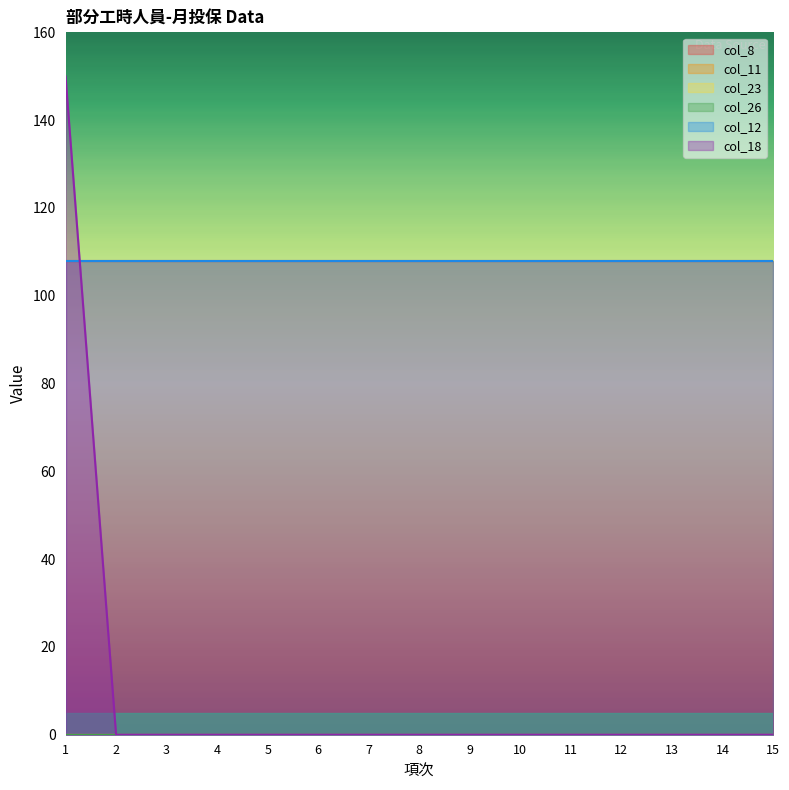

What is the total value across all series at 10?

216